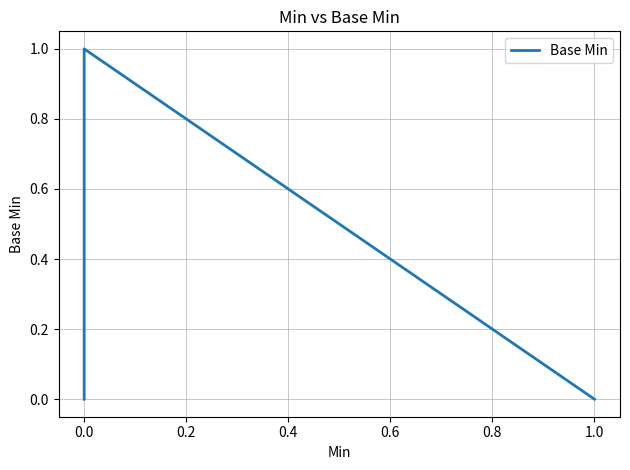

True or false: there are more than 2 points higher than both neighbors.

False